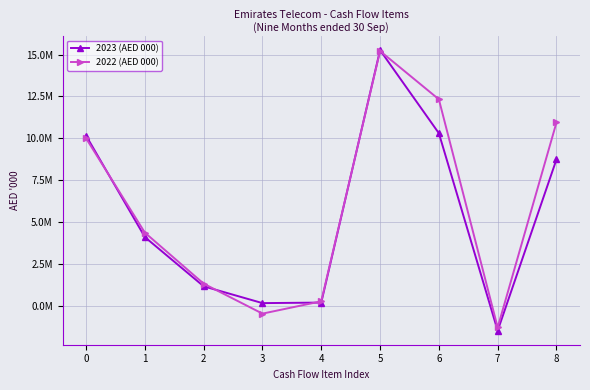

Rank the series by their maximum value, from lowest to highest.

2022 (AED 000), 2023 (AED 000)